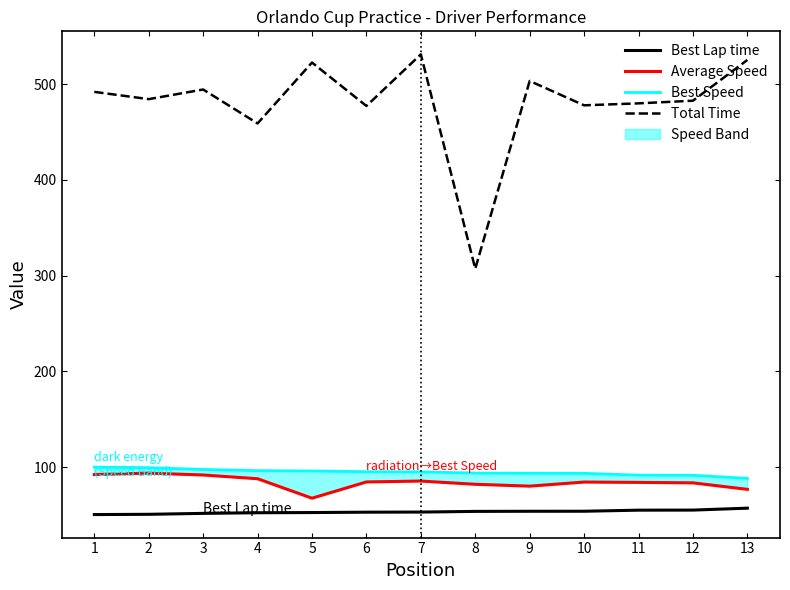

Reading right to left, what are all the values shown in this chart?

Best Lap time: 13=57.1	12=55.1	11=55.0	10=53.9	9=53.9	8=53.7	7=53.0	6=52.9	5=52.5	4=52.3	3=51.7	2=50.7	1=50.4
Average Speed: 13=76.8	12=83.5	11=84.0	10=84.4	9=80.1	8=82.0	7=85.4	6=84.5	5=67.5	4=87.9	3=91.8	2=93.7	1=92.2
Best Speed: 13=88.2	12=91.5	11=91.6	10=93.5	9=93.6	8=93.8	7=95.0	6=95.2	5=95.9	4=96.3	3=97.5	2=99.4	1=100.0
Total Time: 13=525.2	12=482.6	11=479.9	10=477.8	9=503.2	8=307.1	7=531.0	6=477.1	5=522.5	4=458.9	3=494.3	2=484.3	1=491.8